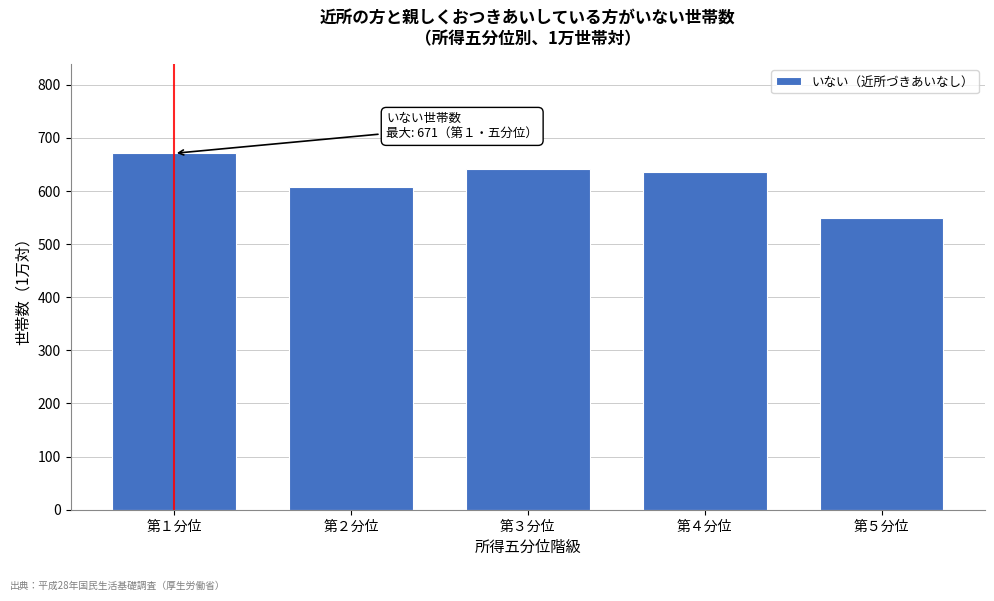

Reading left to right, extract all data points from this chart.

671	607	642	636	549